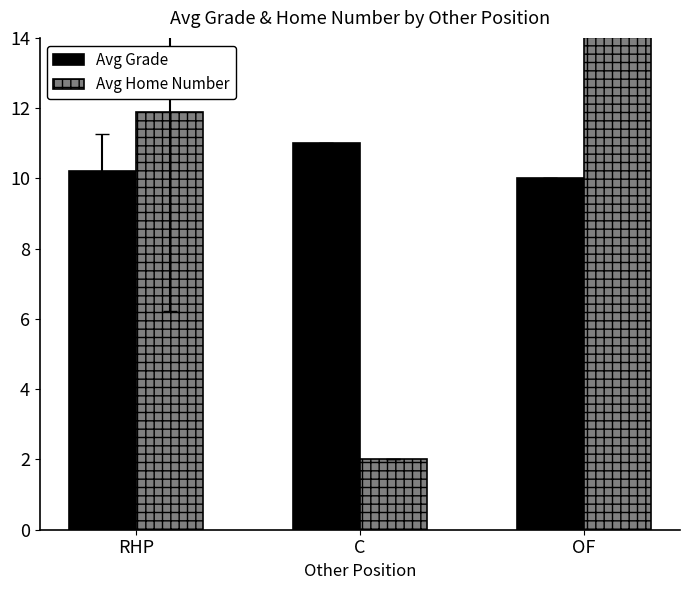

The Avg Home Number series shows 11.9 at RHP. True or false?

True